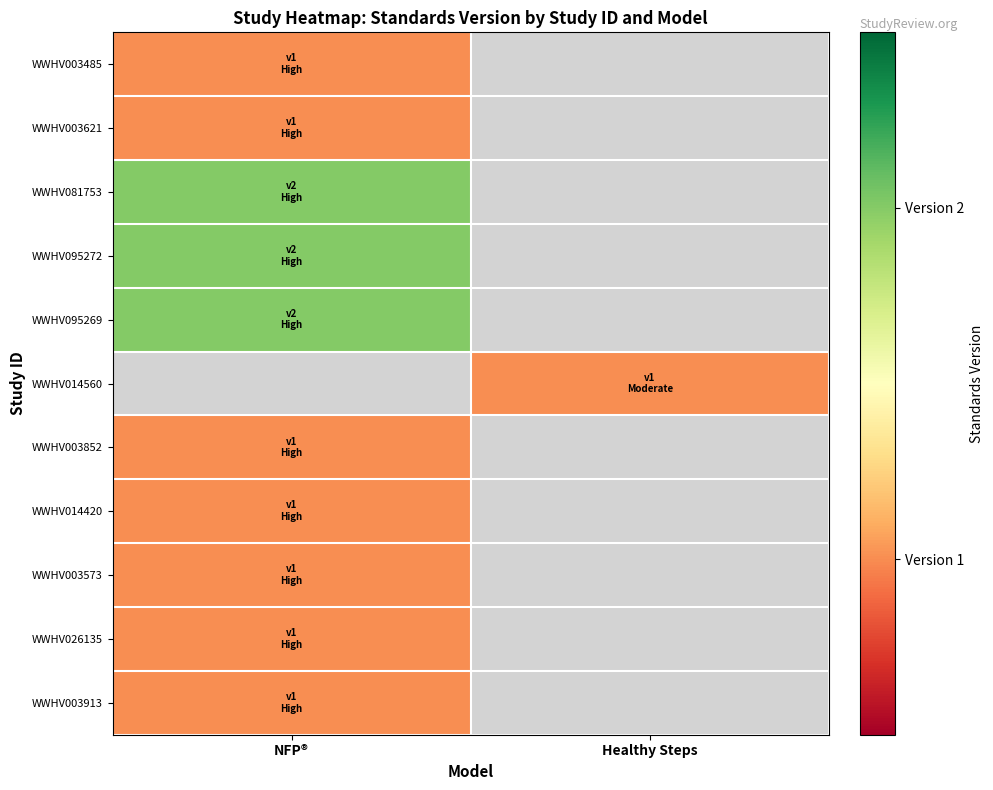

Is the value of WWHV095272 at NFP® greater than the value of WWHV003485 at Healthy Steps?

No